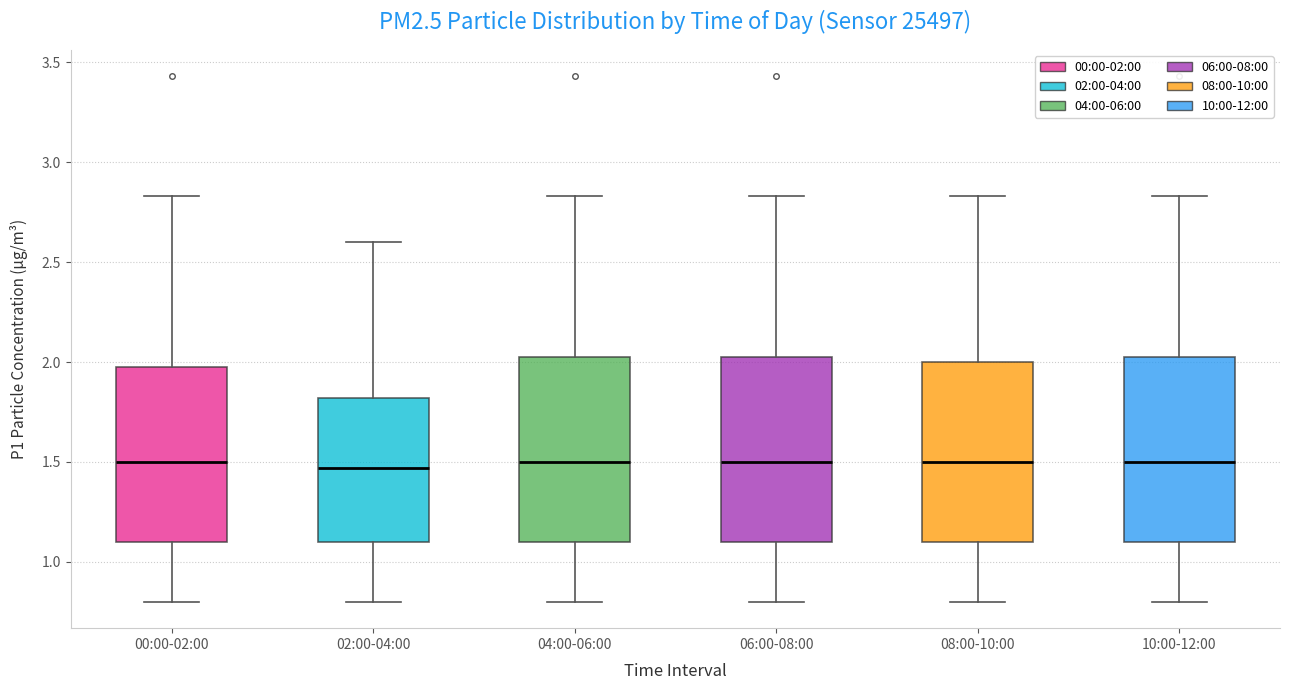

Reading left to right, transcribe this box plot: for each box, give where its median line is, the range the box spans, and where its two whiskers end, as read against the y-axis. The values are not printed on the chart, so give them approximately, as read against the axis.

00:00-02:00: median 1.50, box 1.10 to 2.00, whiskers 0.80 to 2.85
02:00-04:00: median 1.45, box 1.10 to 1.80, whiskers 0.80 to 2.60
04:00-06:00: median 1.50, box 1.10 to 2.05, whiskers 0.80 to 2.85
06:00-08:00: median 1.50, box 1.10 to 2.05, whiskers 0.80 to 2.85
08:00-10:00: median 1.50, box 1.10 to 2.00, whiskers 0.80 to 2.85
10:00-12:00: median 1.50, box 1.10 to 2.05, whiskers 0.80 to 2.85